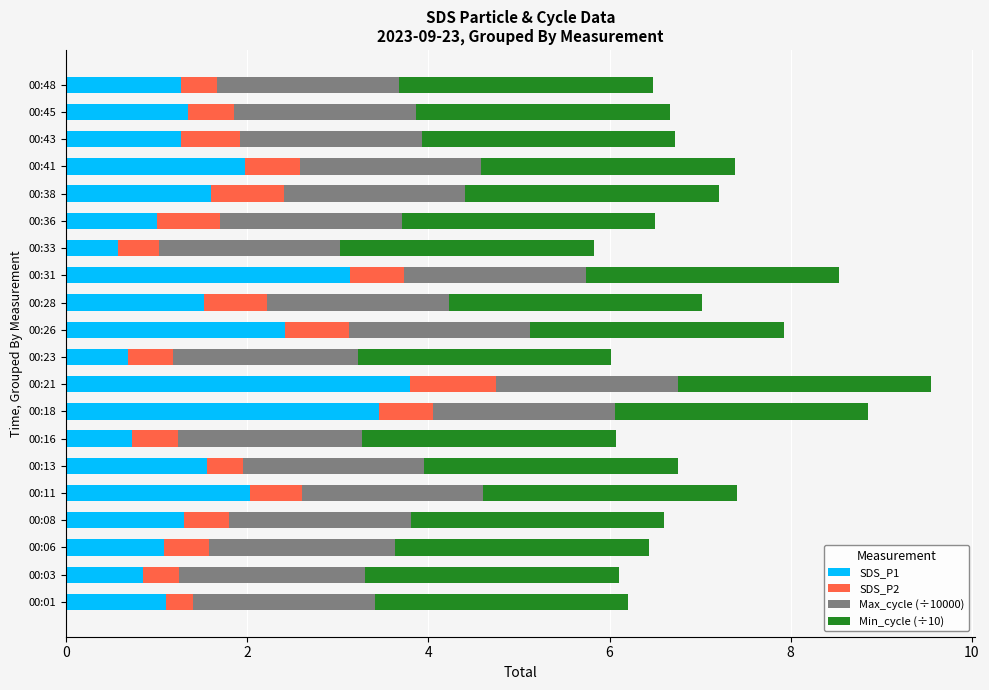

What is the difference between the maximum and minimum values in the SDS_P1 series?

3.2